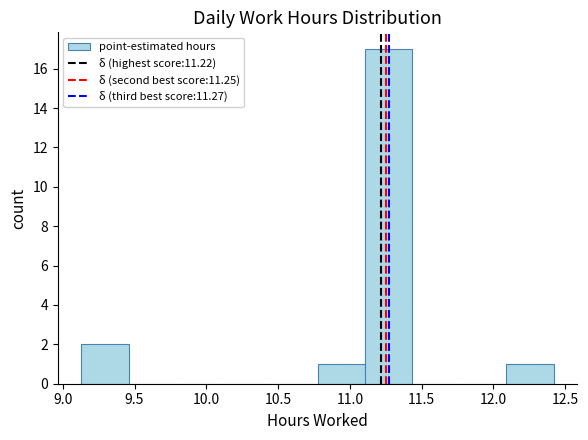

Which range on the x-axis has the tallest bar?

11.10 to 11.45